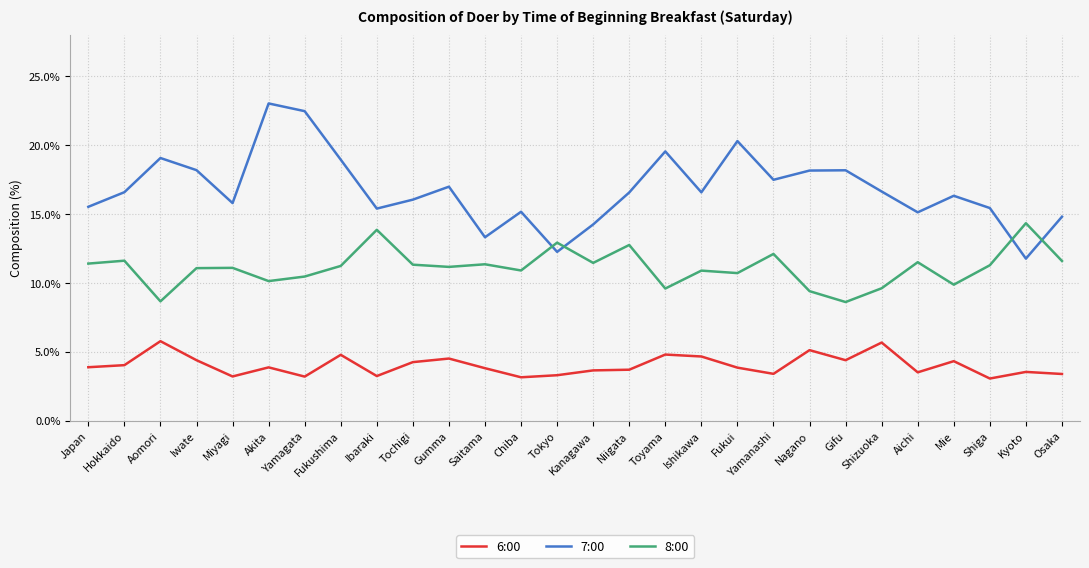

Is the value of 6:00 at Kyoto greater than the value of 7:00 at Tokyo?

No